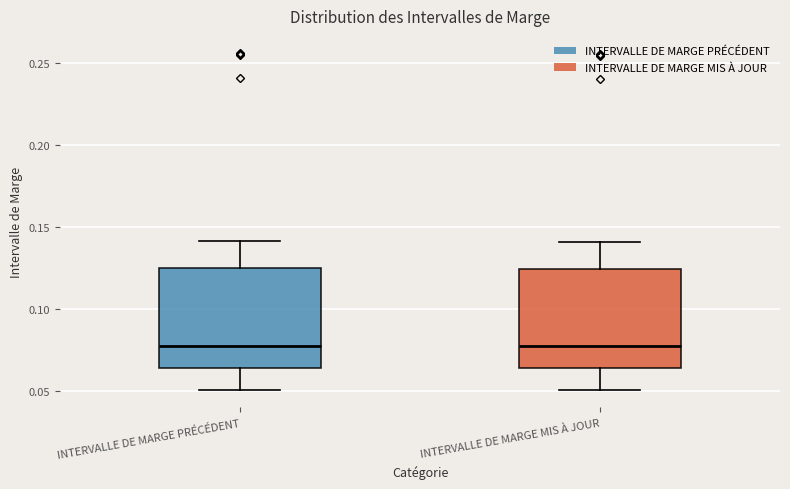

Where is the lower edge of the box for INTERVALLE DE MARGE PRÉCÉDENT on the y-axis? The values are not printed on the chart, so give them approximately, as read against the axis.

0.065